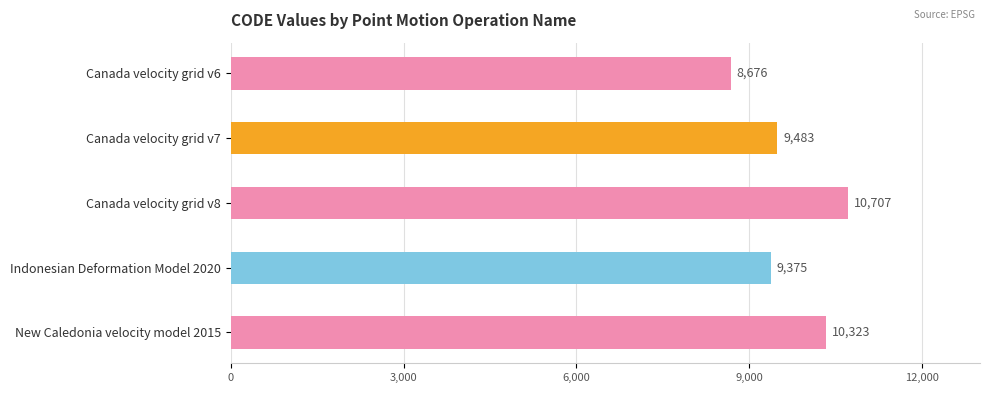

What is the value of the 1st bar from the top?

8676